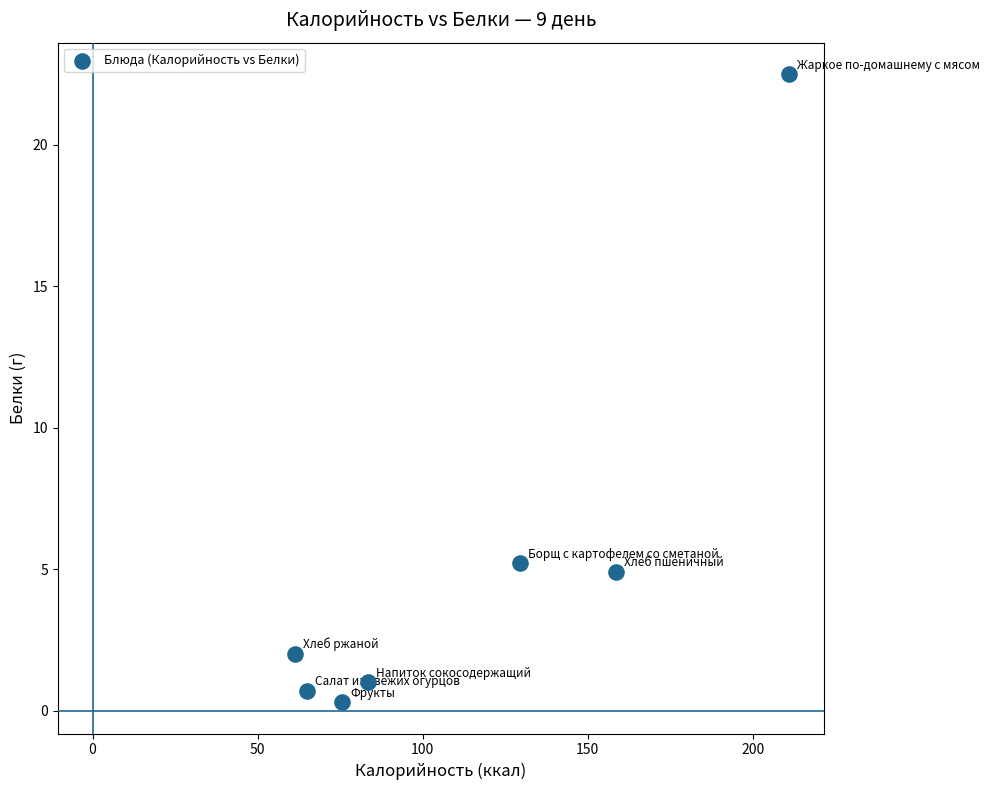

What is the average Y value?

5.2